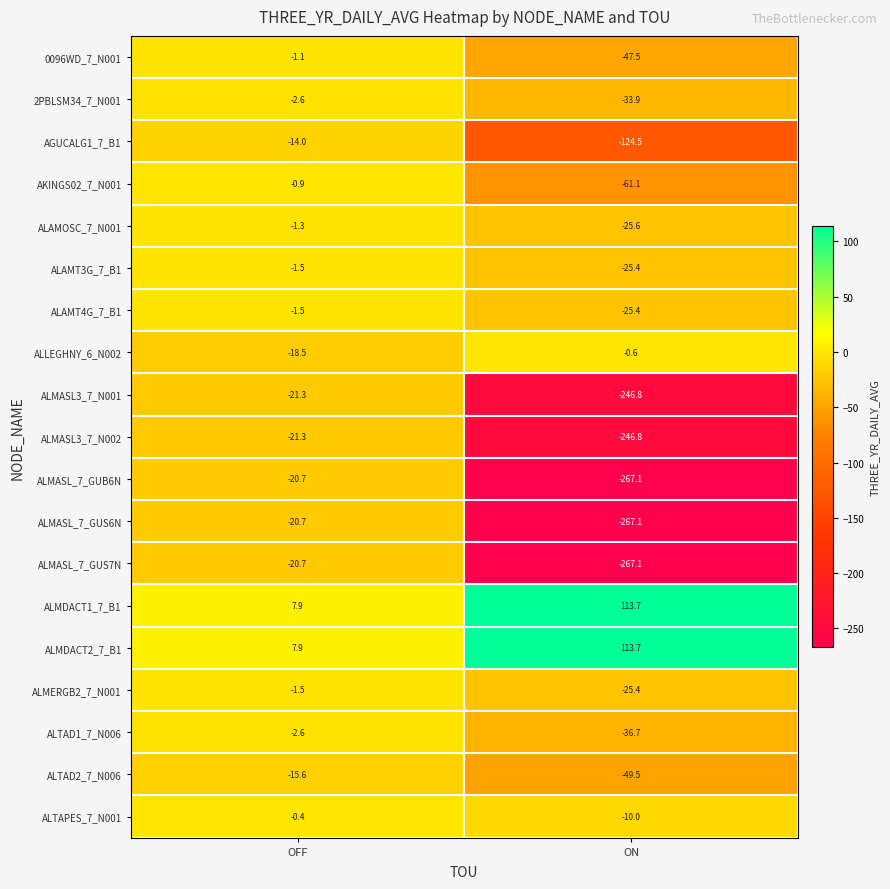

What is the difference between the maximum and minimum values in the ALMDACT2_7_B1 series?

105.8